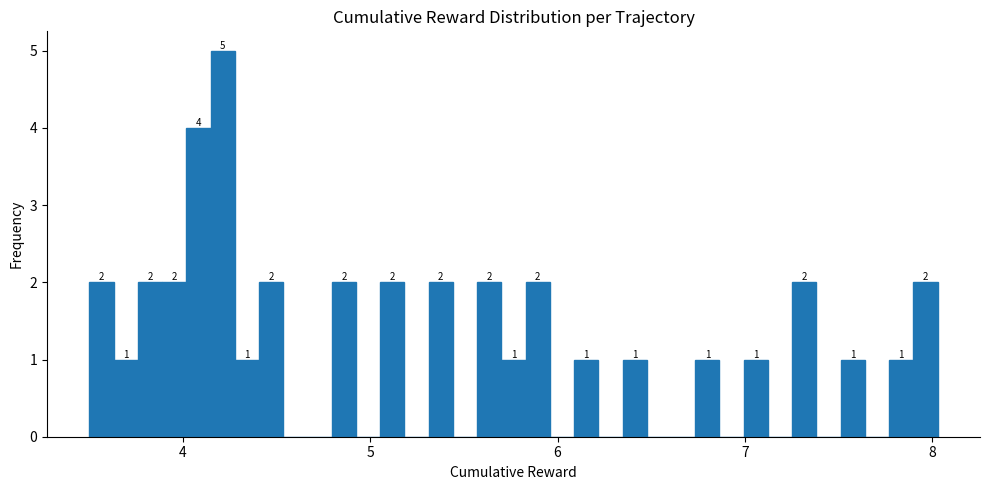

Around what value on the x-axis is the tallest bar? Give the approximate position of its centre, as read against the axis.

4.2